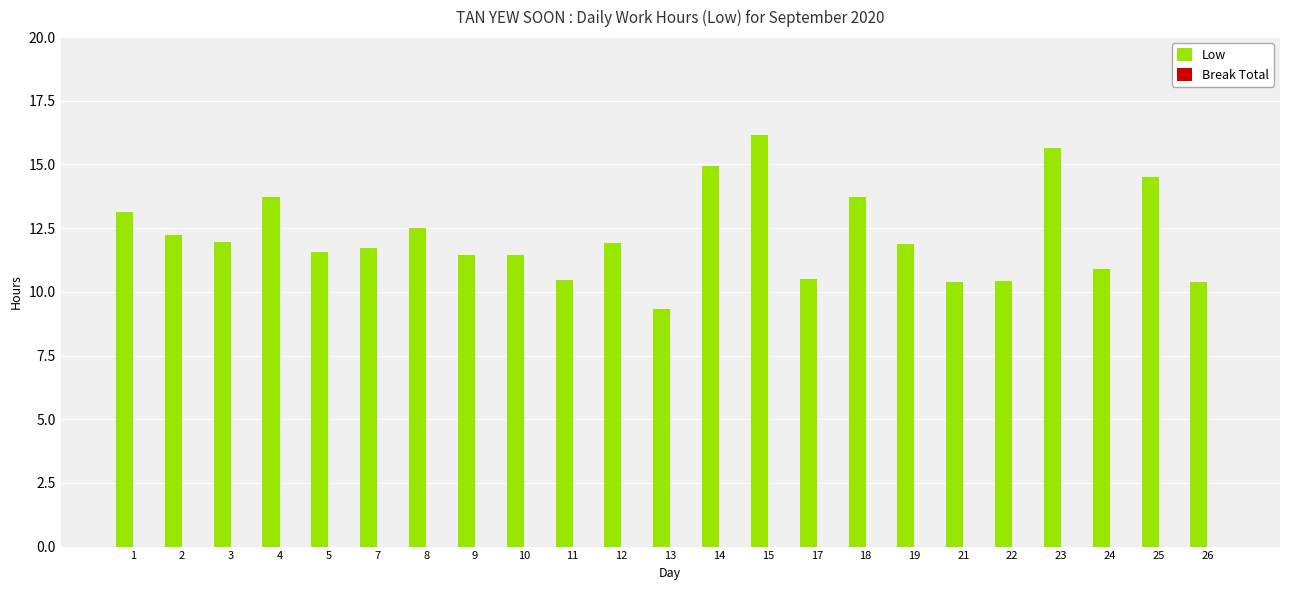

Between 9 and 23, which is larger?

23